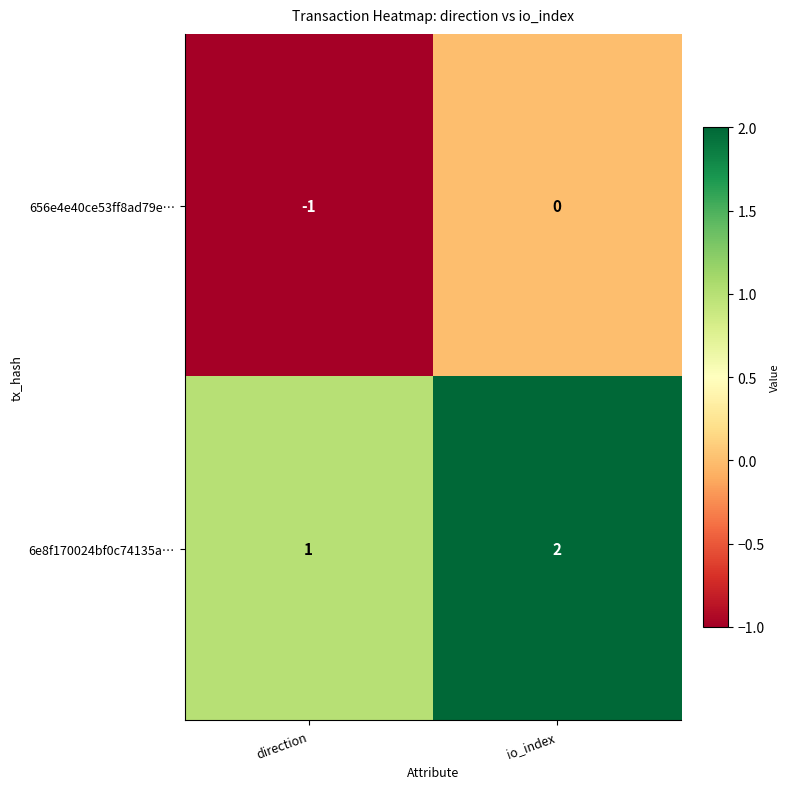

At which category does the chart reach its peak across all series?

io_index